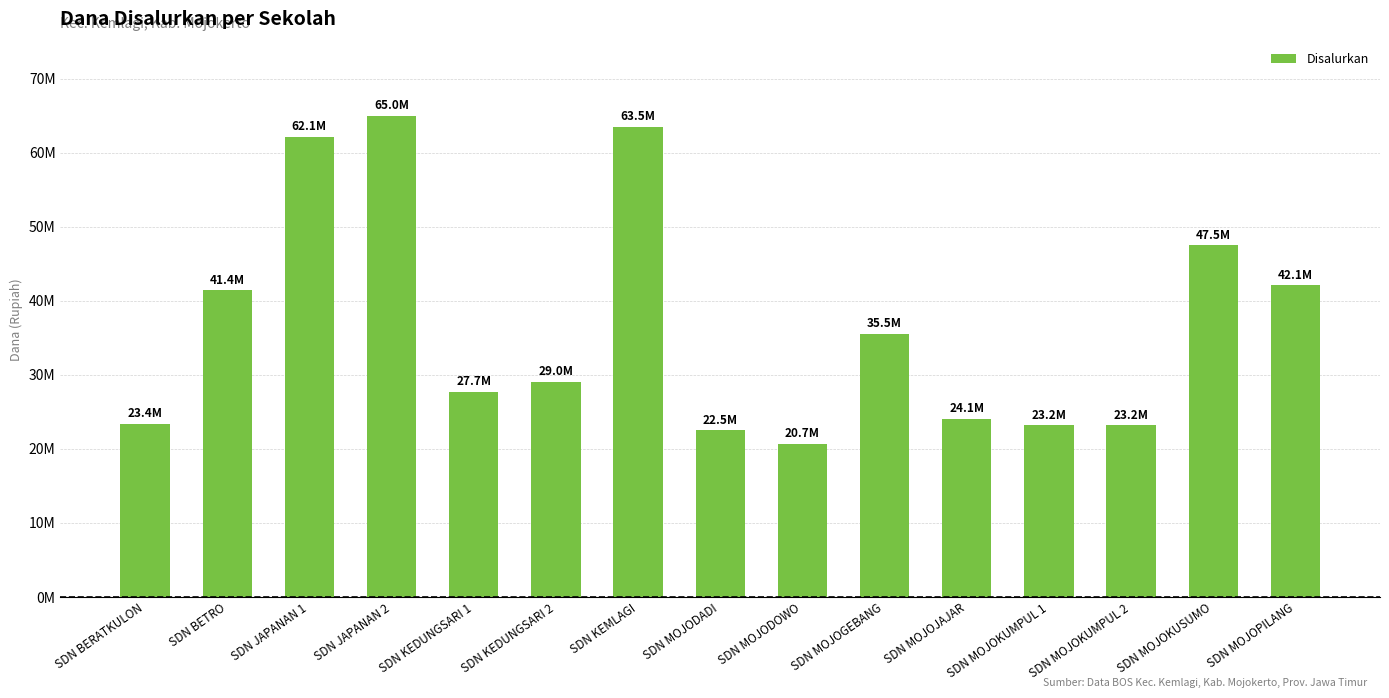

Where is the data nearest to the value 42862500?

SDN MOJOPILANG